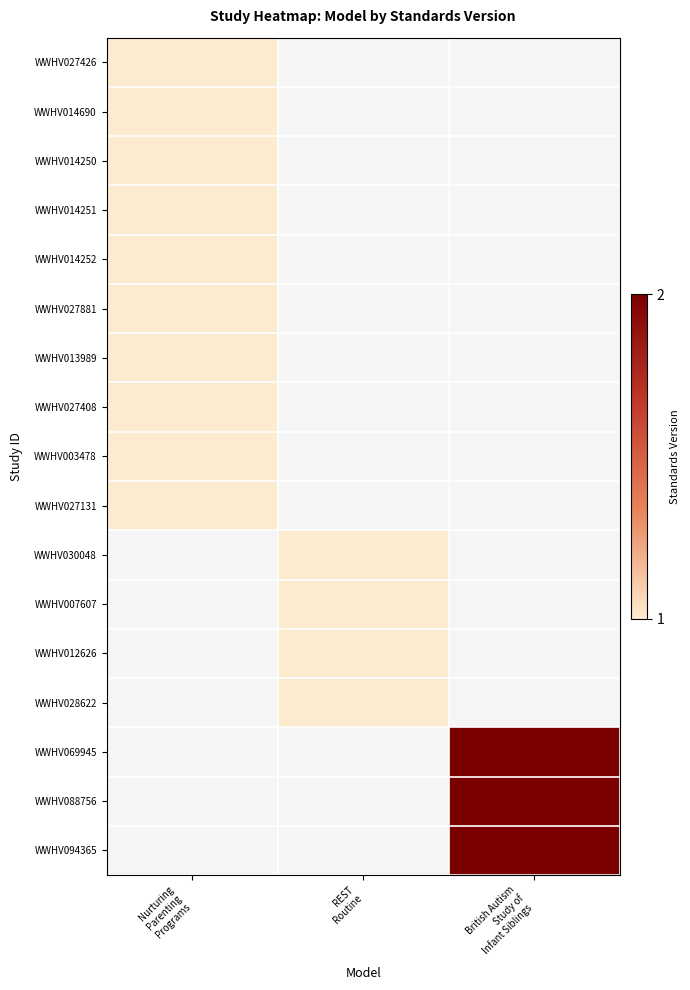

At which label does WWHV014690 reach its peak?

Nurturing Parenting Programs